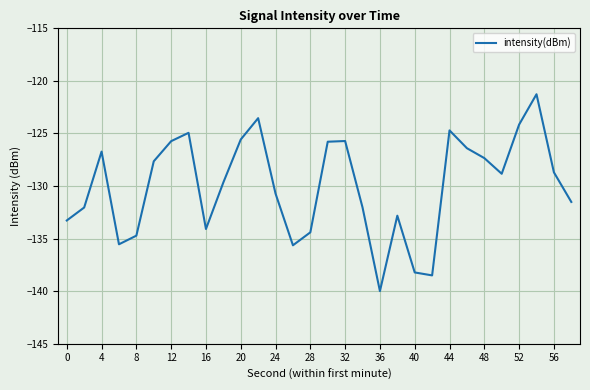

What is the greatest value displayed?

-121.3